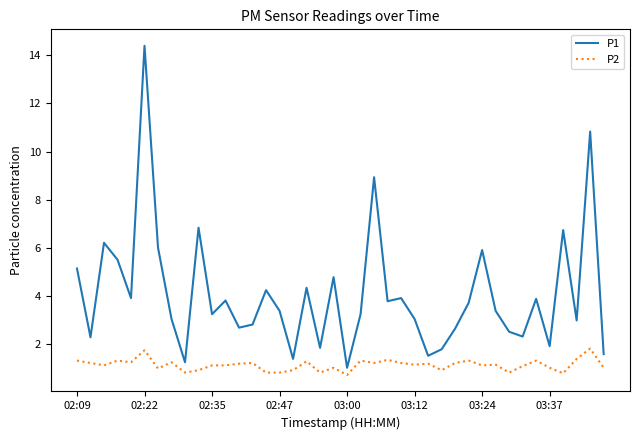

What is the difference between the maximum and minimum values in the P2 series?

1.1